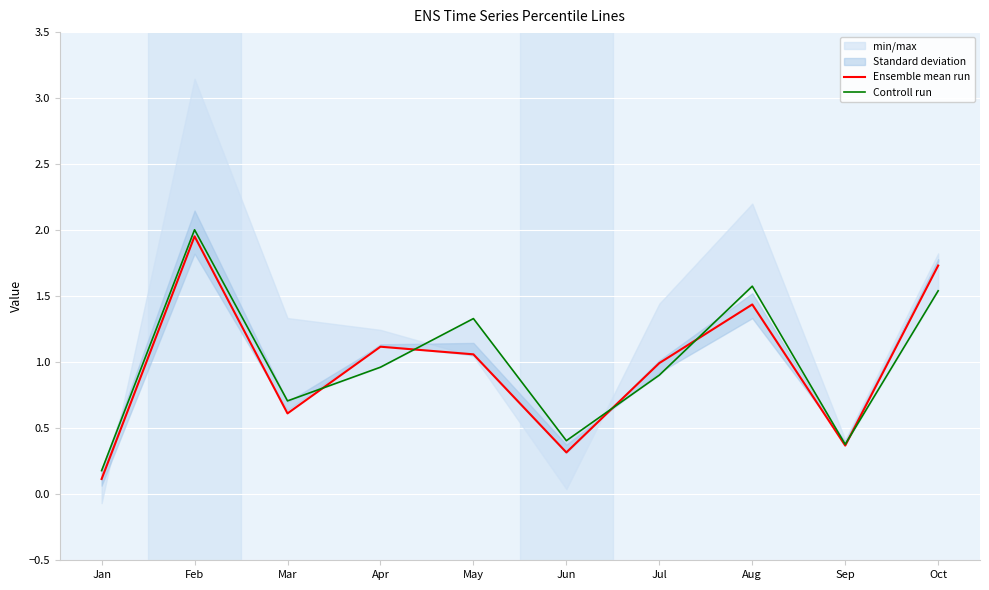

At which label does Controll run reach its peak?

Feb